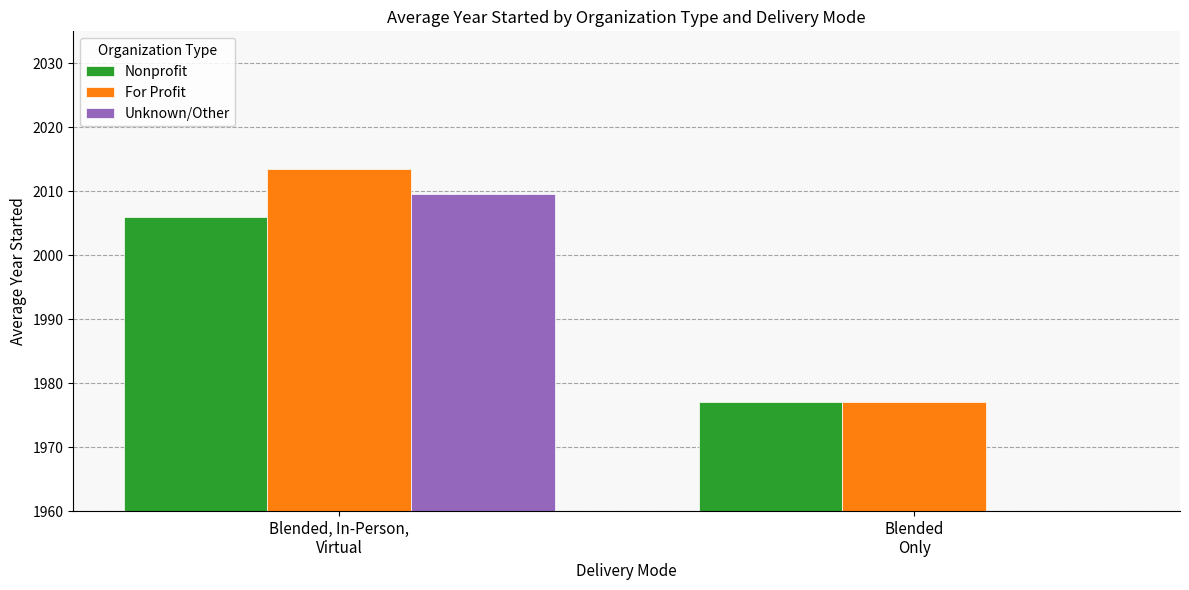

Between Blended, In-Person,
Virtual and Blended
Only, which is larger?

Blended, In-Person,
Virtual